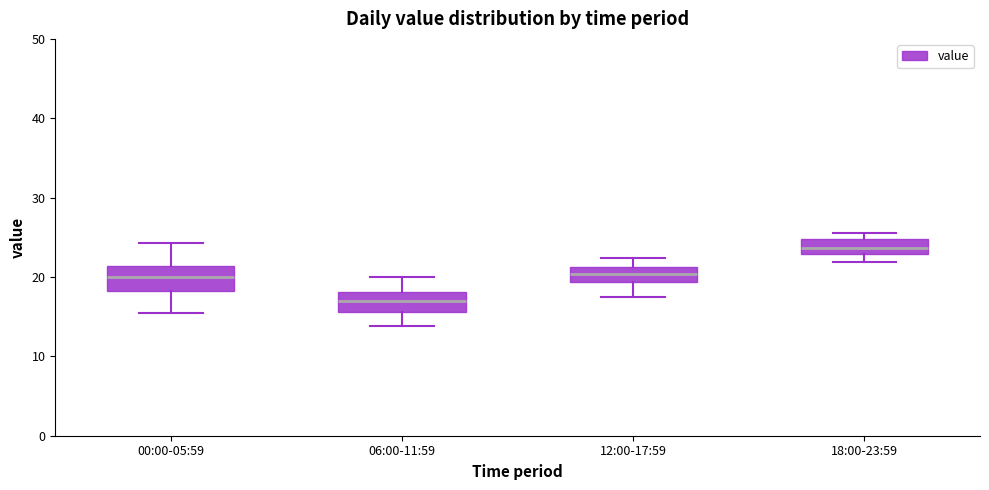

Reading left to right, read every box against the y-axis: the position of its median line, the range the box covers, and the ends of its whiskers. The values are not printed on the chart, so give them approximately, as read against the axis.

00:00-05:59: median 20, box 18 to 21, whiskers 15 to 24
06:00-11:59: median 17, box 16 to 18, whiskers 14 to 20
12:00-17:59: median 20, box 19 to 21, whiskers 18 to 22
18:00-23:59: median 24, box 23 to 25, whiskers 22 to 26